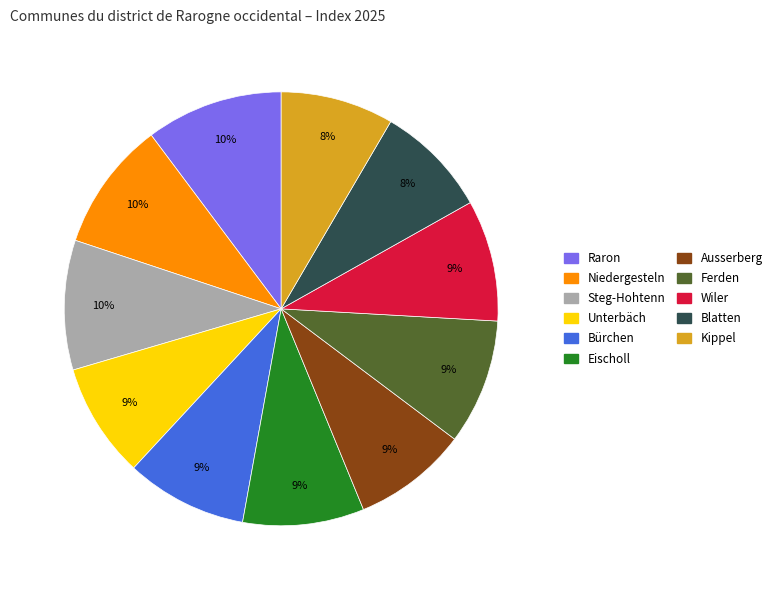

Which has a higher value, Steg-Hohtenn or Ausserberg?

Steg-Hohtenn